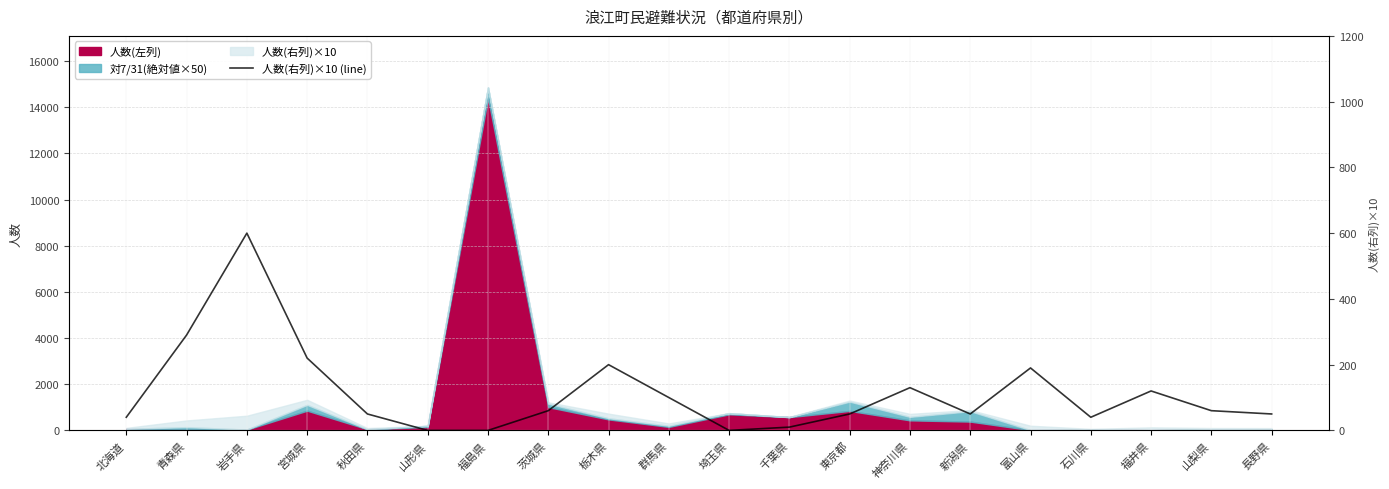

Where does the data first go above 60?

青森県